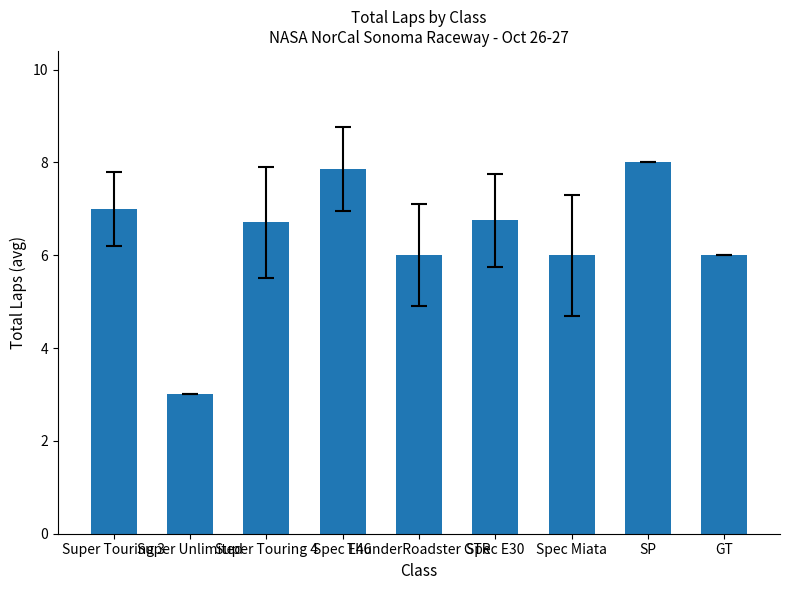

What is the maximum value shown in the chart?

8.0